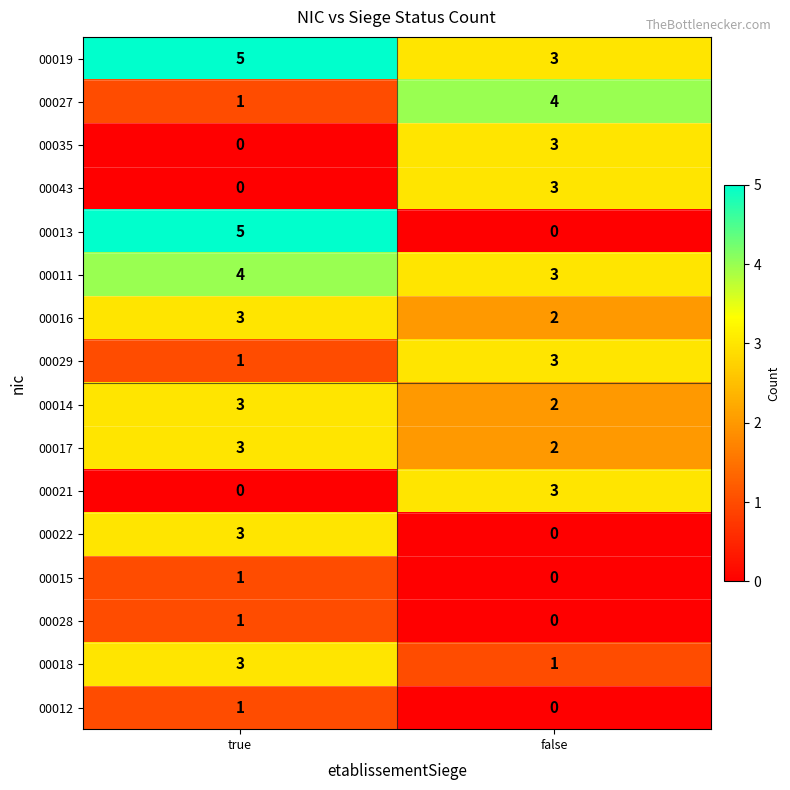

What is the difference between the highest and lowest values at true?

5